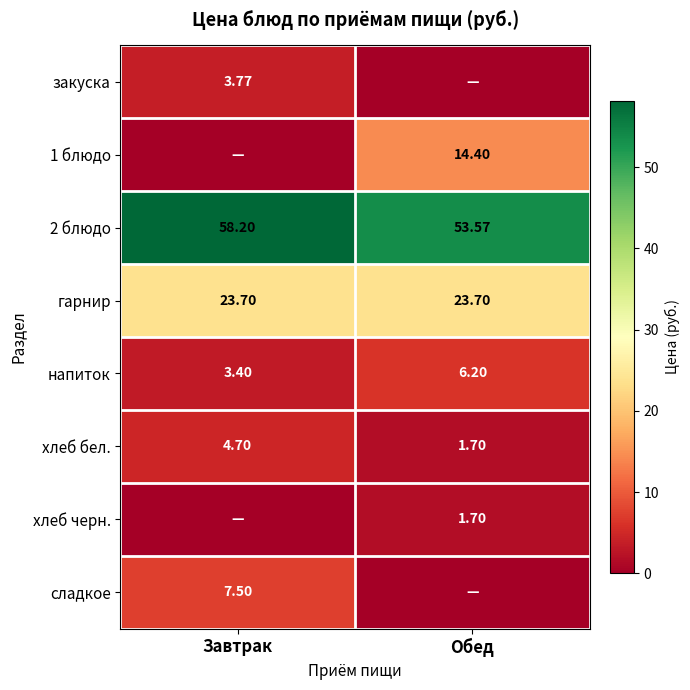

True or false: 2 блюдо has a value of 58.2 at Завтрак.

True